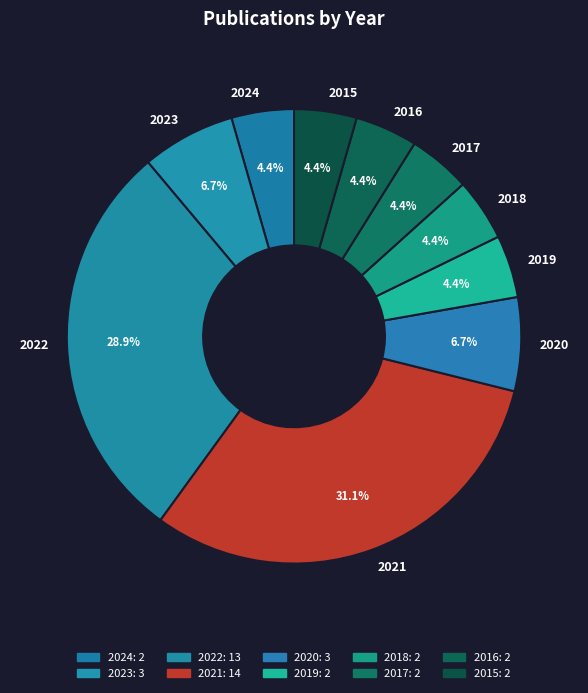

Does 2019 represent more than half of the total?

No